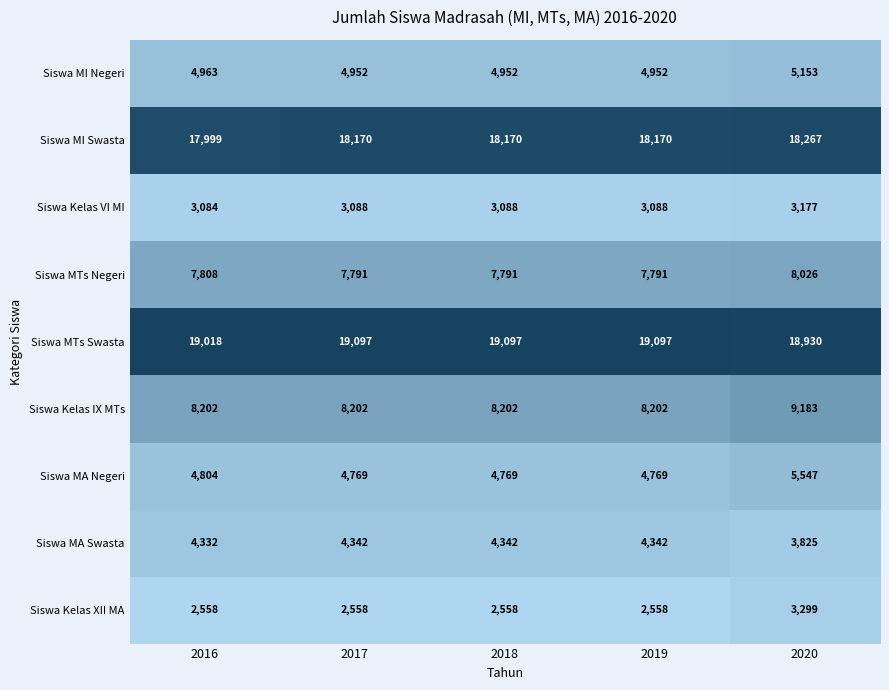

Which series has the largest total across all categories?

Siswa MTs Swasta